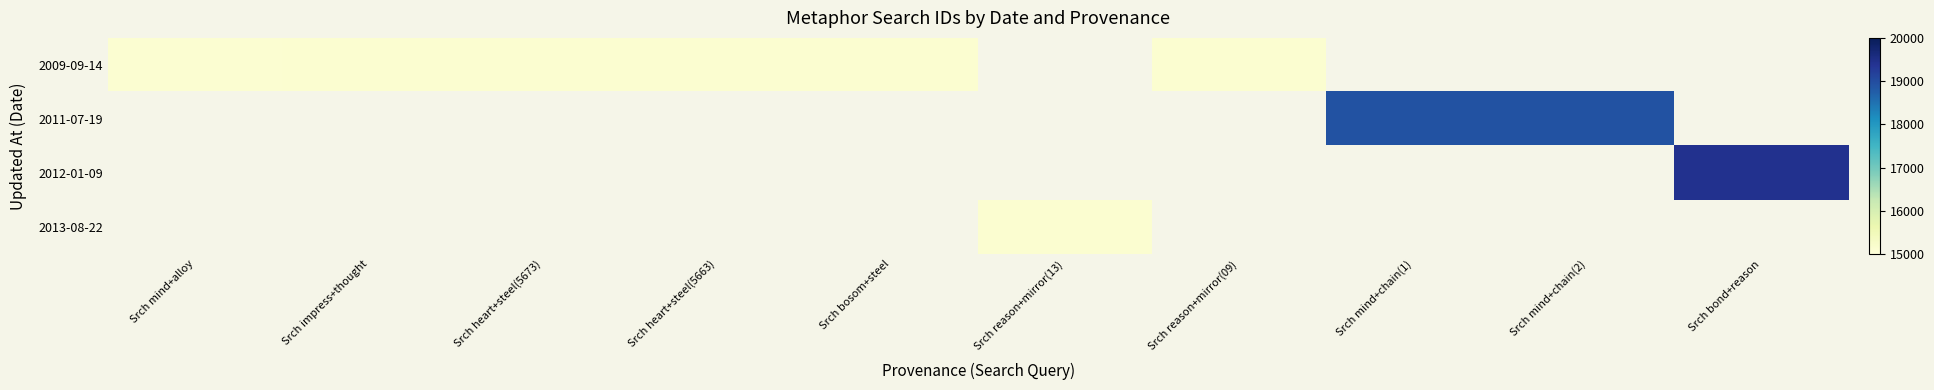

Which category has the lowest value across all series?

Srch mind+alloy